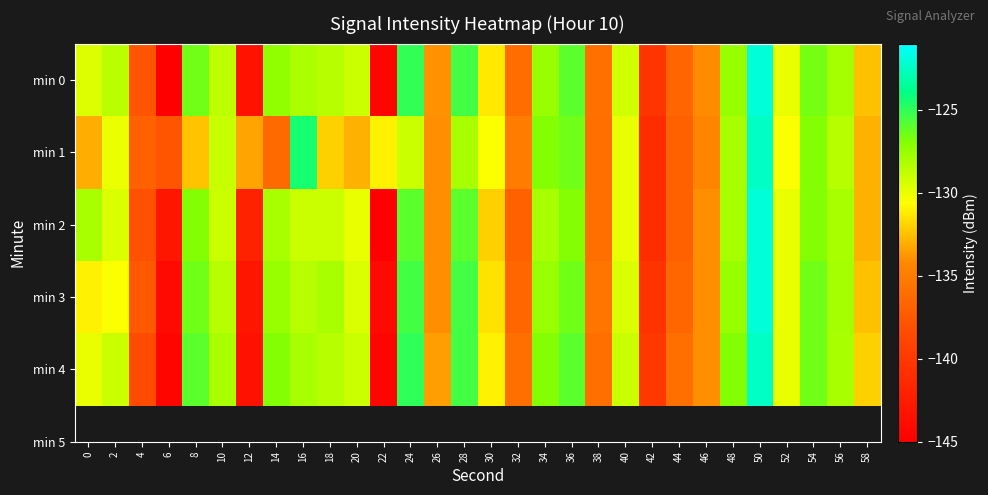

Between 2 and 22, which series saw the biggest shift?

min 0